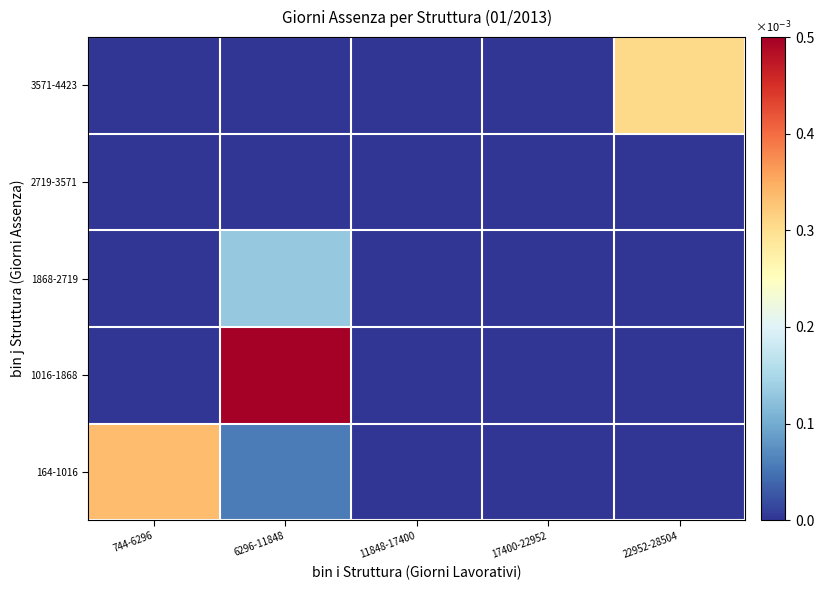

Reading right to left, list all the values displayed in this chart.

164-1016: 22952-28504=0.0	17400-22952=0.0	11848-17400=0.0	6296-11848=0.0	744-6296=0.0
1016-1868: 22952-28504=0.0	17400-22952=0.0	11848-17400=0.0	6296-11848=0.0	744-6296=0.0
1868-2719: 22952-28504=0.0	17400-22952=0.0	11848-17400=0.0	6296-11848=0.0	744-6296=0.0
2719-3571: 22952-28504=0.0	17400-22952=0.0	11848-17400=0.0	6296-11848=0.0	744-6296=0.0
3571-4423: 22952-28504=0.0	17400-22952=0.0	11848-17400=0.0	6296-11848=0.0	744-6296=0.0